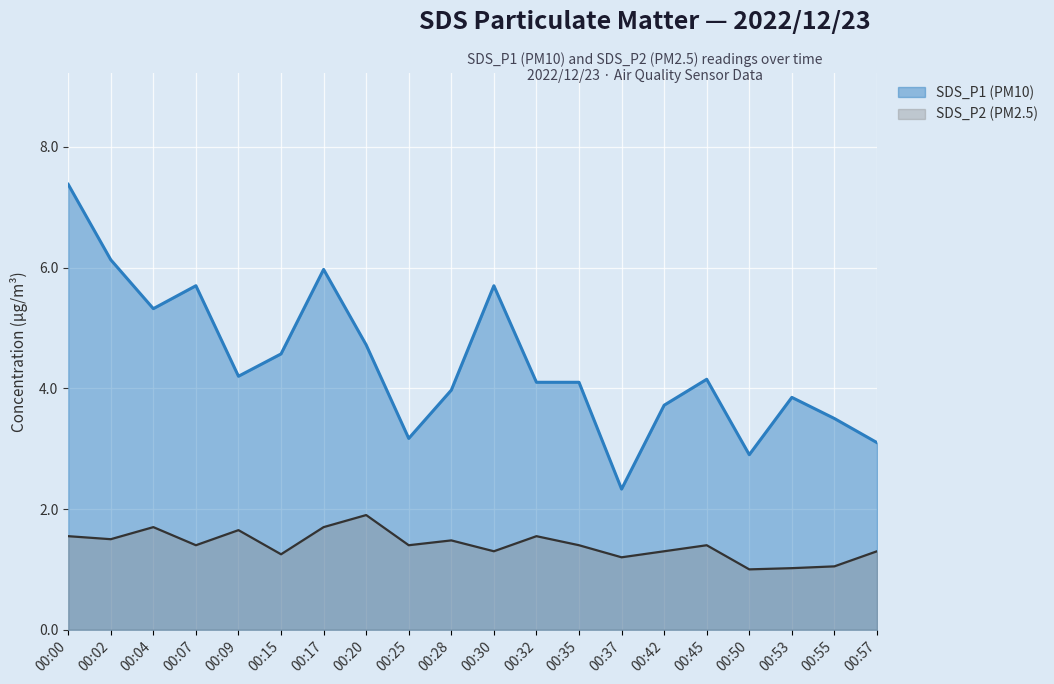

What is the sum of all SDS_P2 values?

28.1